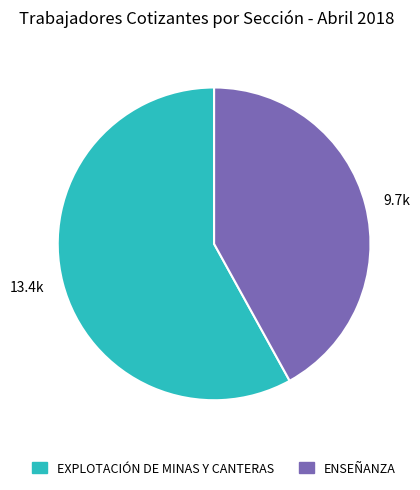

Rank the categories by value from lowest to highest.

ENSEÑANZA, EXPLOTACIÓN DE MINAS Y CANTERAS